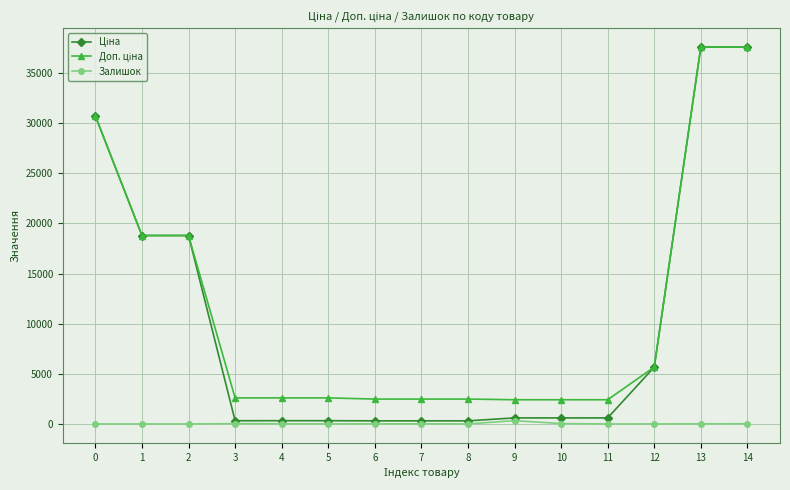

Is it true that Залишок equals 0.0 at 0?

True